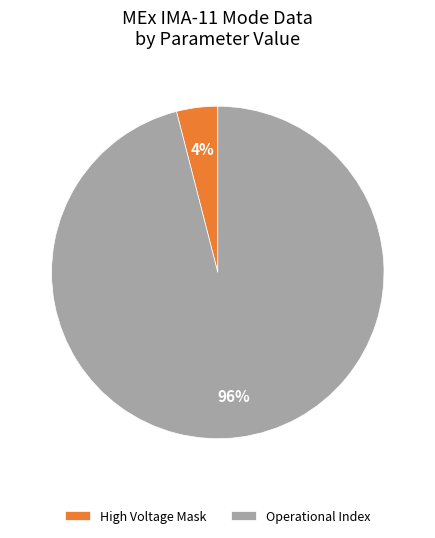

Which category has the smallest portion of the pie?

High Voltage Mask